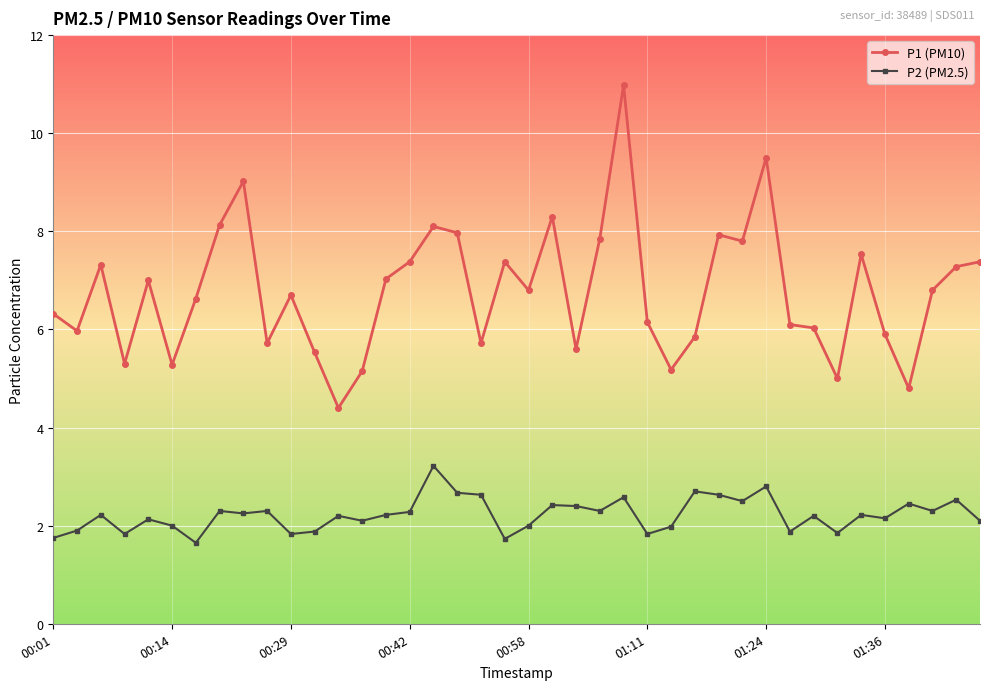

What is the minimum value for P1 (PM10)?

4.4